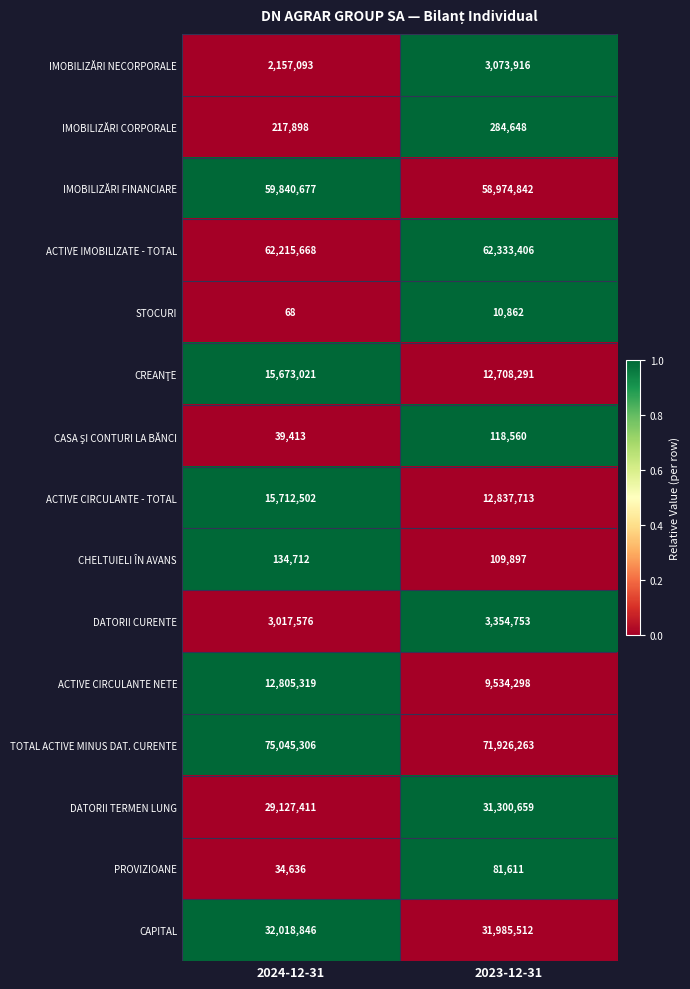

At which label is CHELTUIELI ÎN AVANS closest to 122304?

2023-12-31